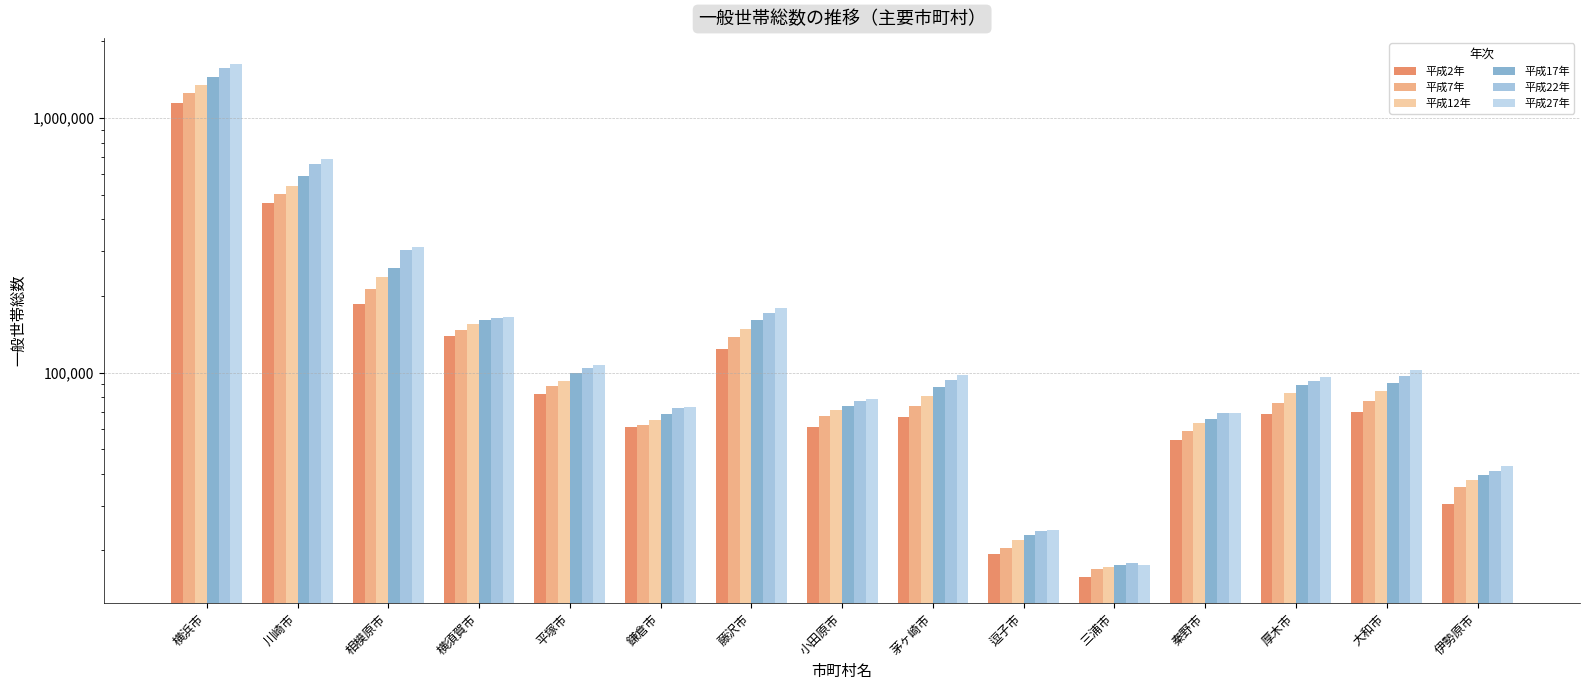

Where does the 平成7年 series first go above 76135?

横浜市